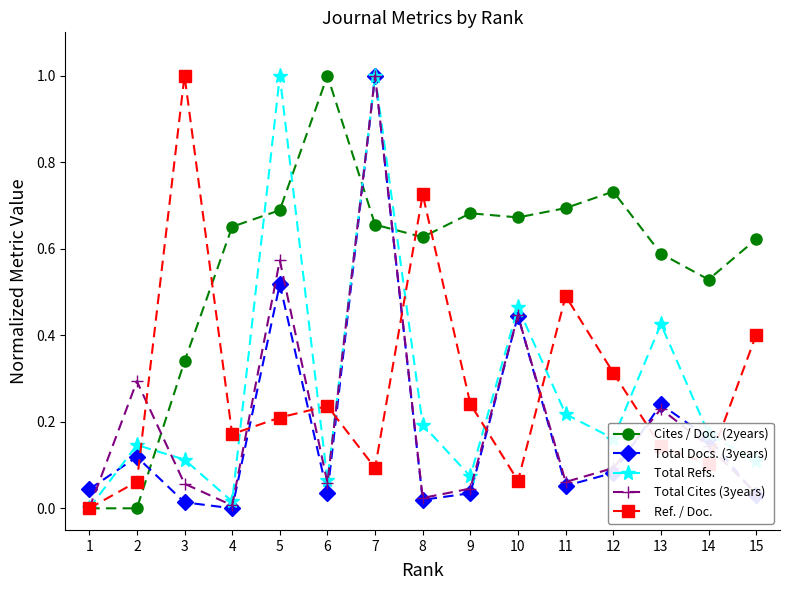

True or false: Ref. / Doc. and Total Docs. (3years) cross at least once.

True